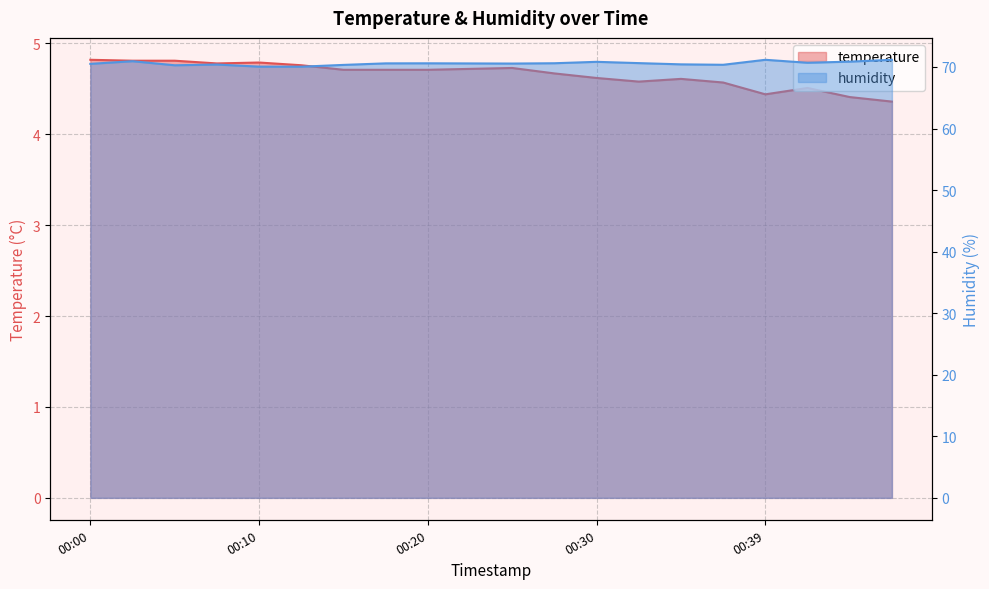

What is the spread (max minus min) of values at 00:27?

65.9